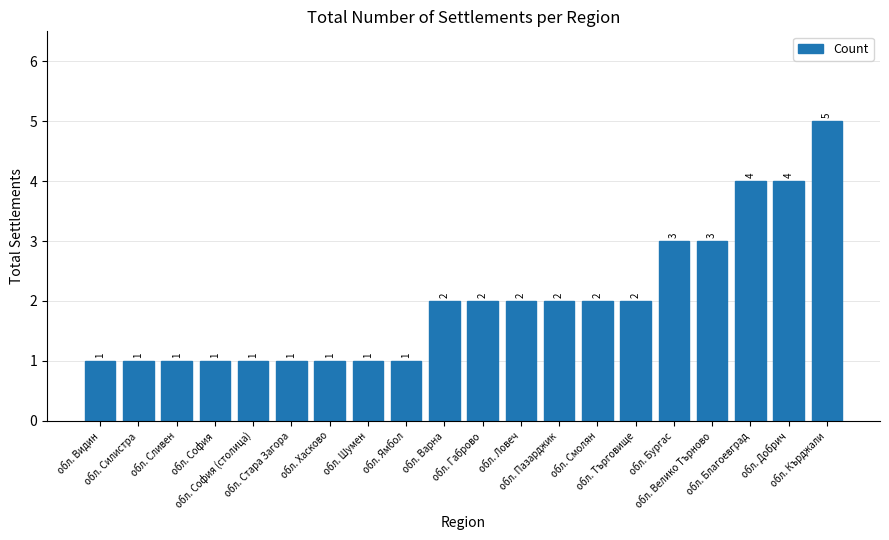

Count the values in the range 1 to 3.

17